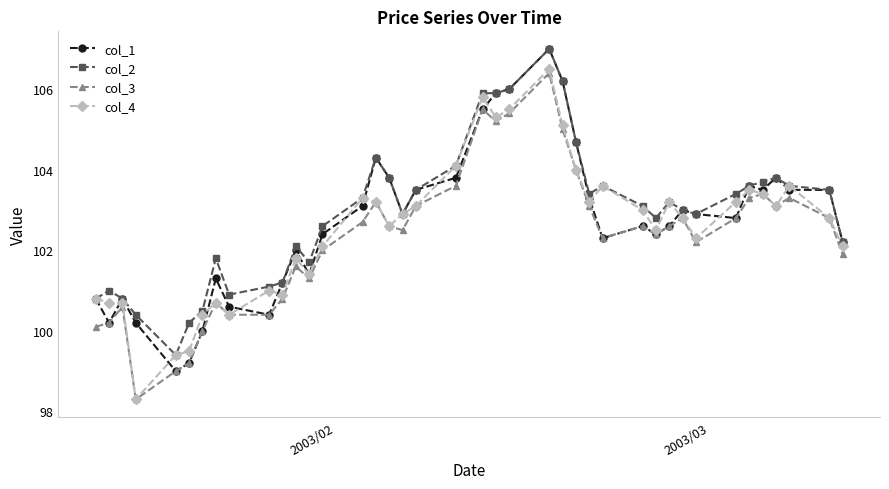

What is the minimum value for col_1?

99.0